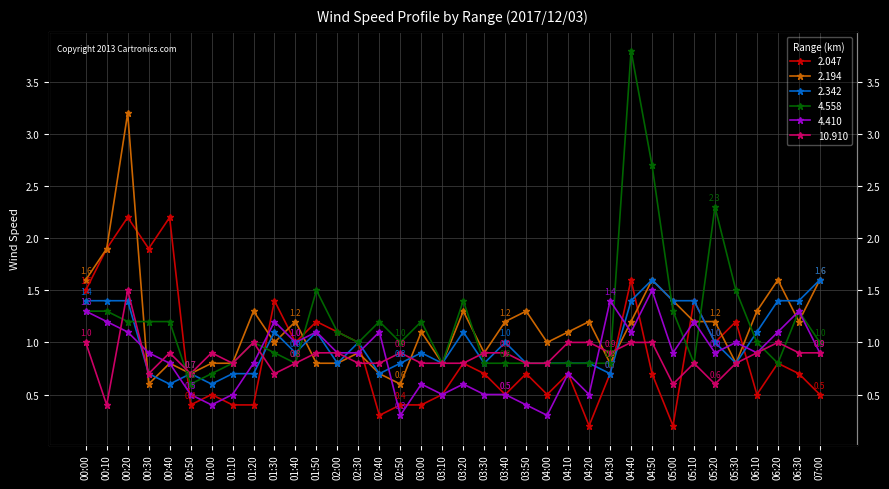

How many lines are shown in the chart?

6